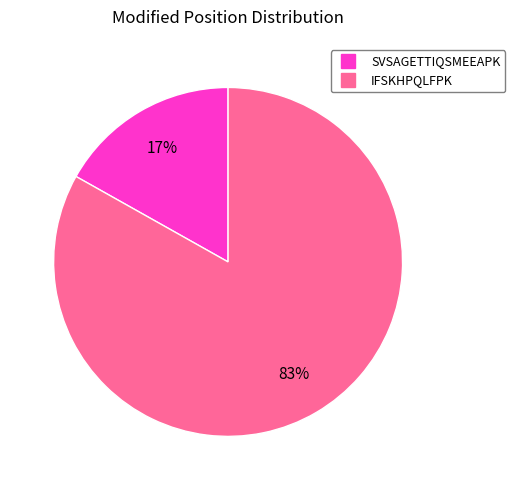

Rank the categories by value from highest to lowest.

IFSKHPQLFPK, SVSAGETTIQSMEEAPK